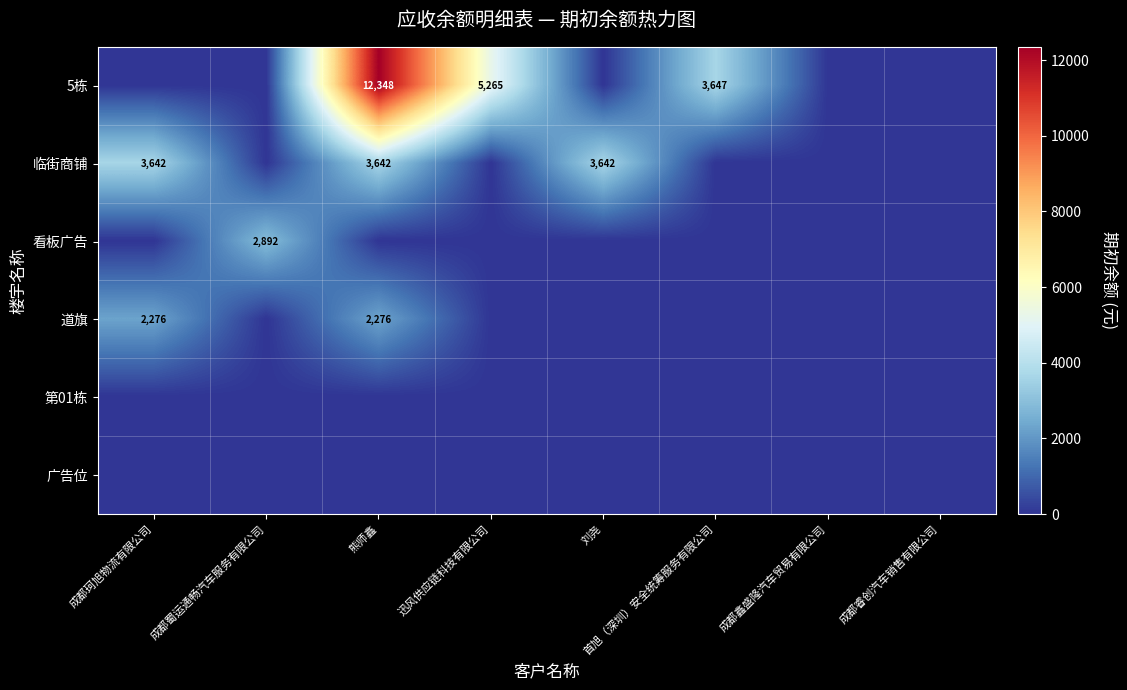

The 道旗 series shows 2276 at 成都珂旭物流有限公司. True or false?

True